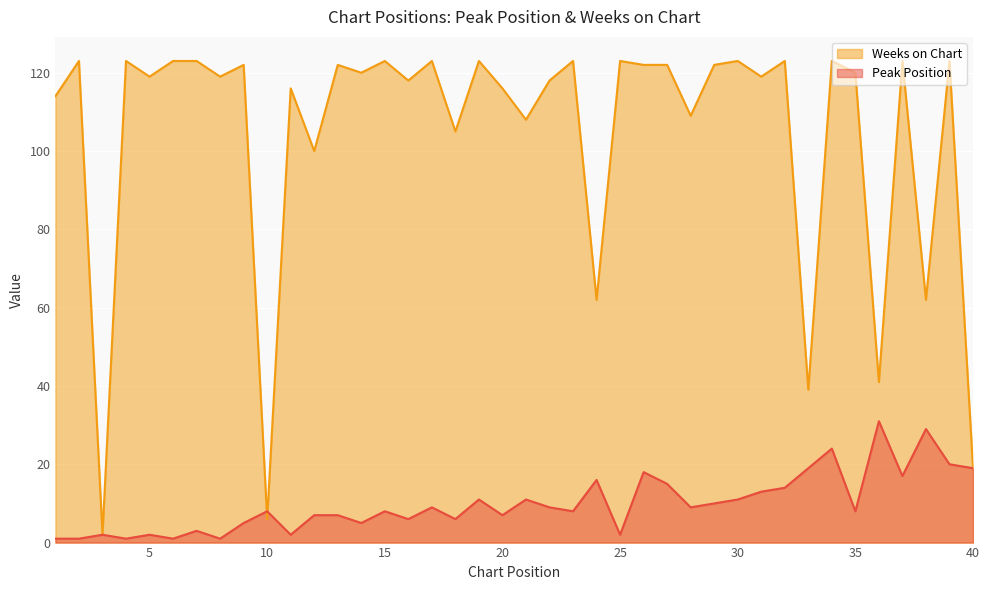

List the series in order of their peak value, lowest first.

Peak Position, Weeks on Chart